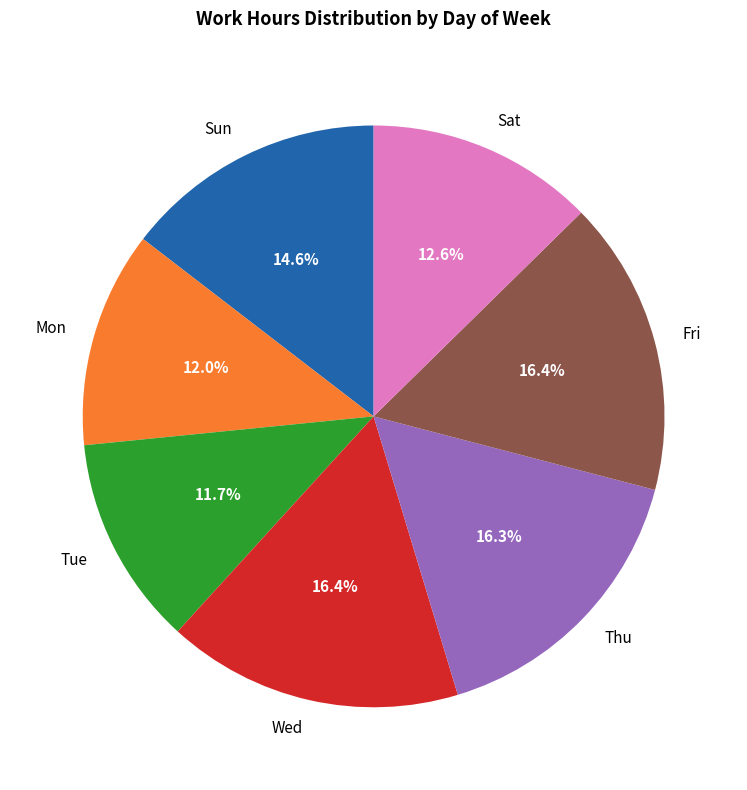

How much of the chart is everything except Tue?

88.3%